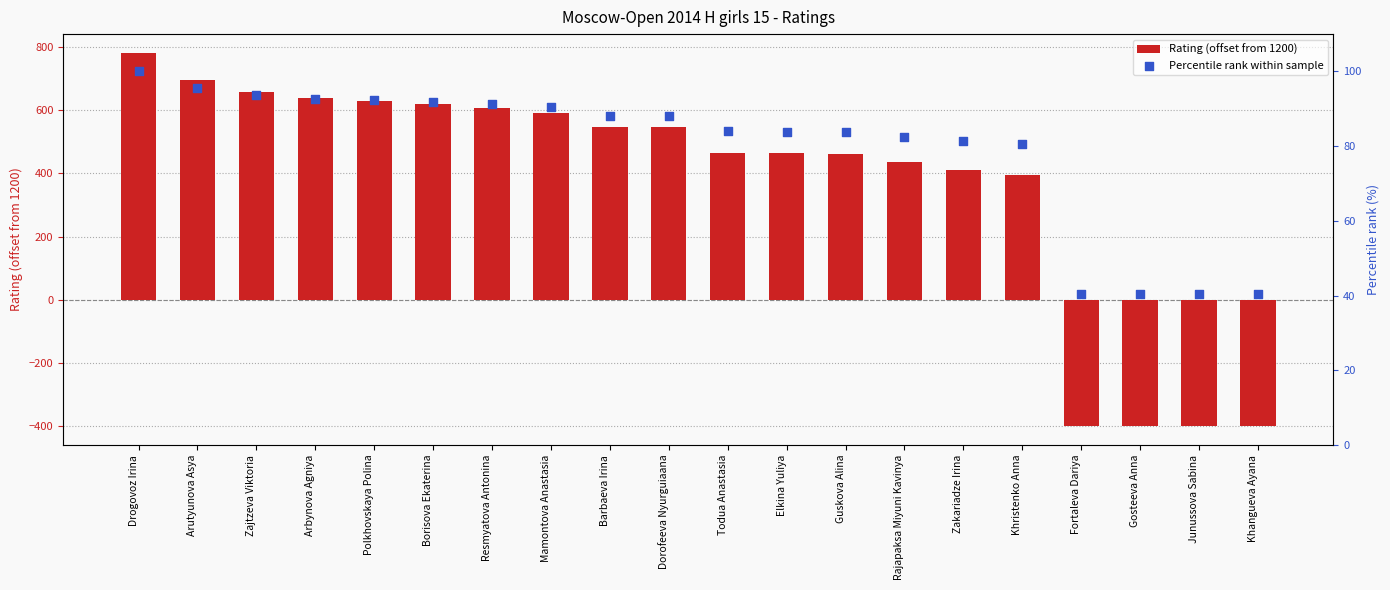

What is the total value across all series at Polkhovskaya Polina?

720.3